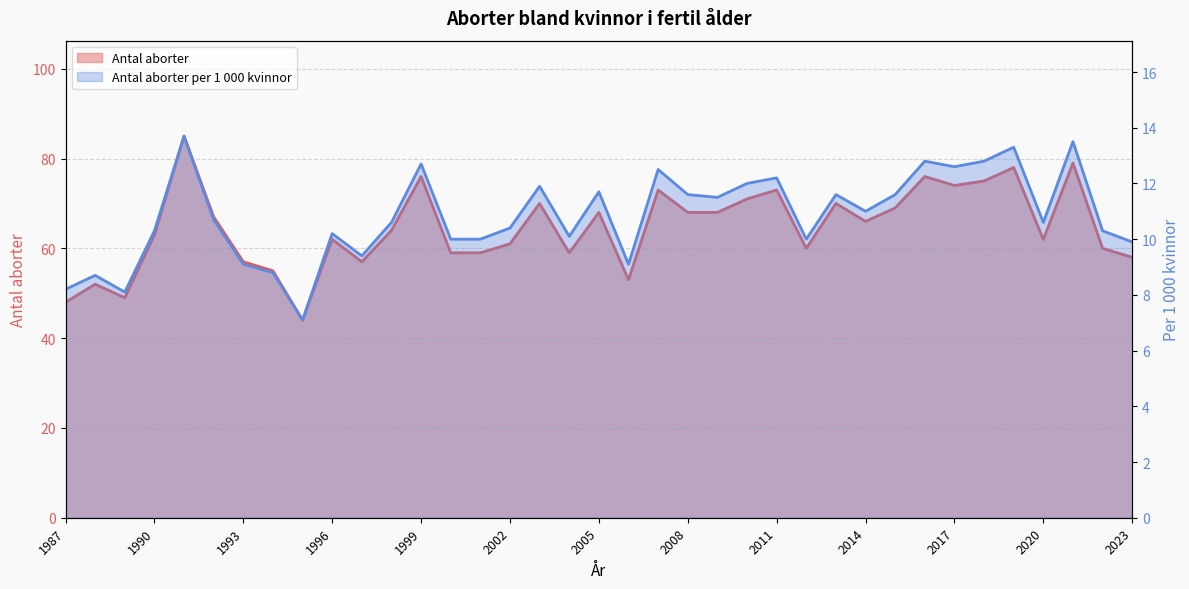

Is the value of Antal aborter at 2008 greater than the value of Antal aborter per 1000 kvinnor at 2014?

Yes